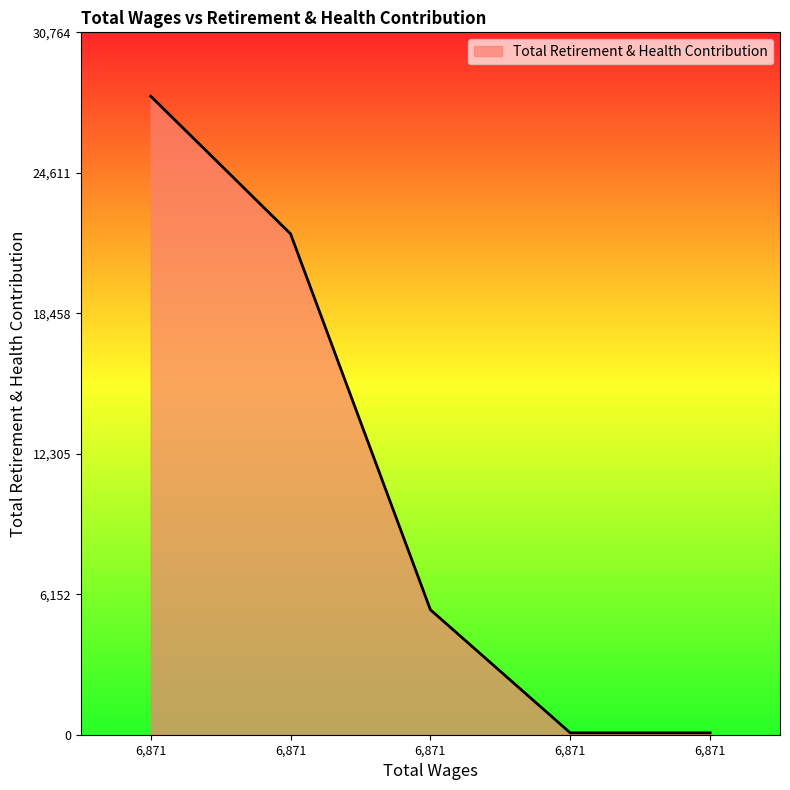

Which label corresponds to the smallest value in the chart?

6871.0